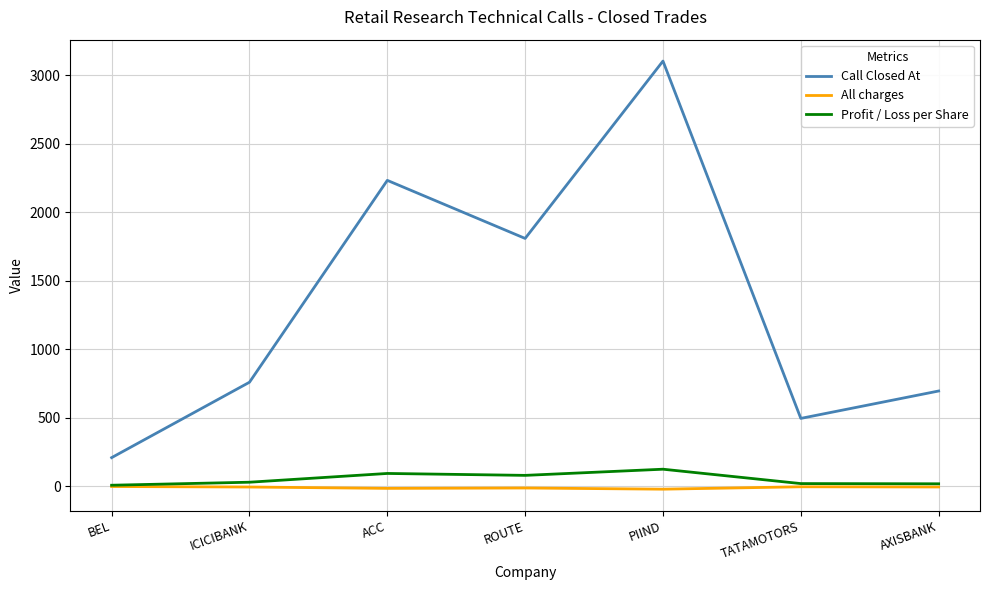

At which label is Call Closed At closest to 1657?

ROUTE